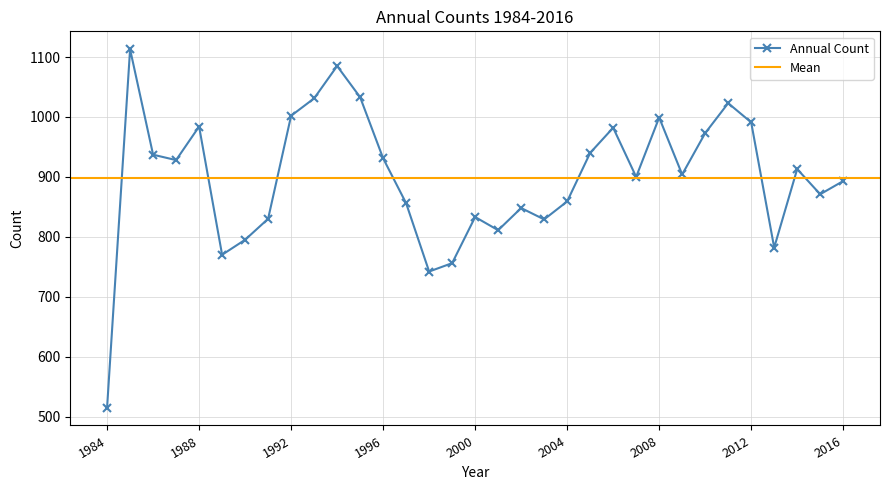

Reading left to right, transcribe all the data shown in this chart.

515	1113	937	928	984	770	795	830	1002	1031	1085	1033	931	856	742	756	833	811	848	829	859	940	982	900	999	904	973	1023	991	782	913	871	893